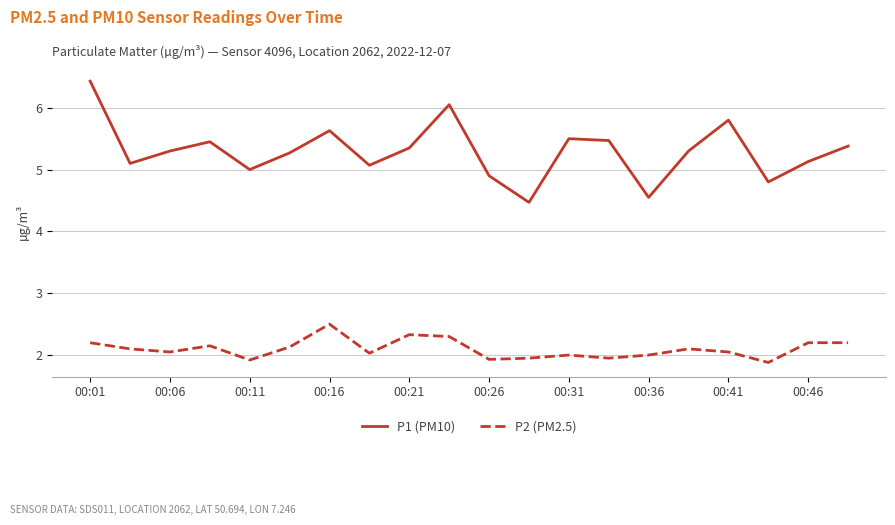

Is this an area chart (filled region under the line)?

No